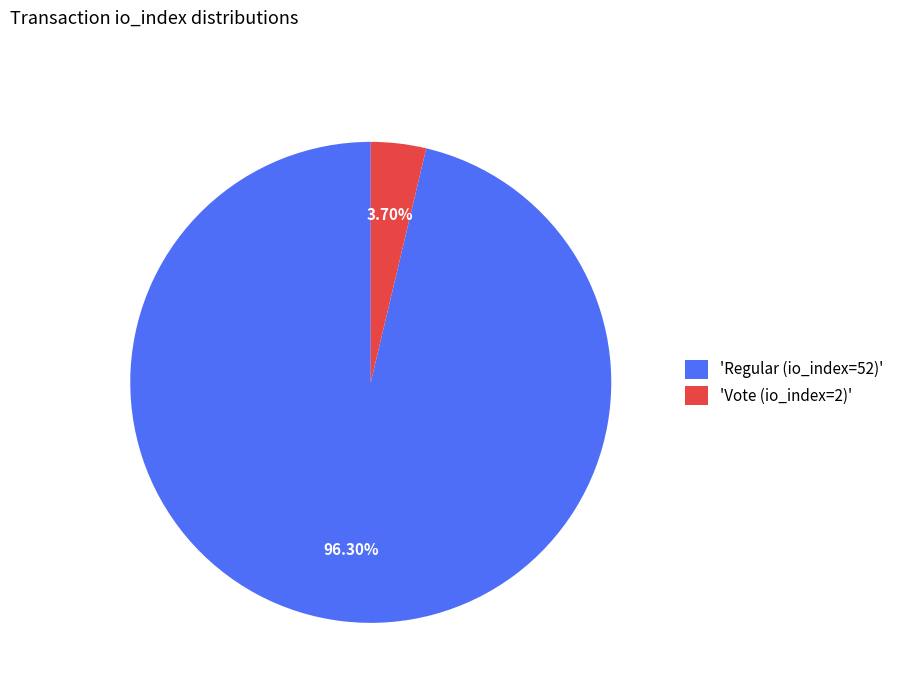

Combined, do 'Vote (io_index=2)' and 'Regular (io_index=52)' account for over 50%?

Yes